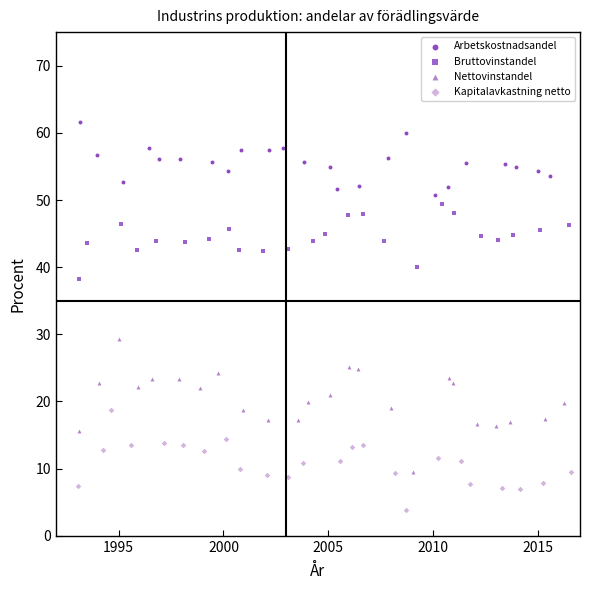

Which series reaches the maximum Y coordinate?

Arbetskostnadsandel